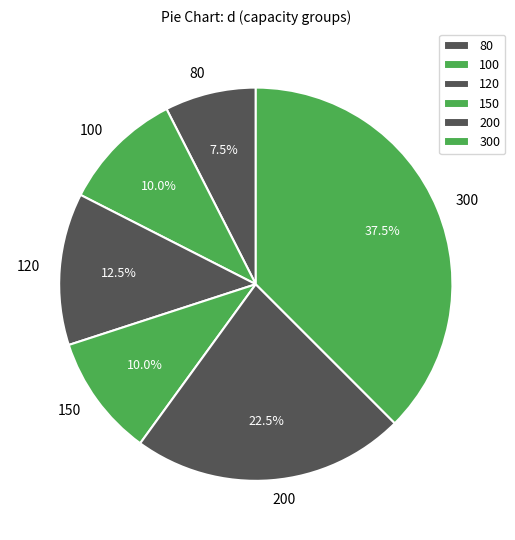

How much of the chart is everything except 80?

92.5%